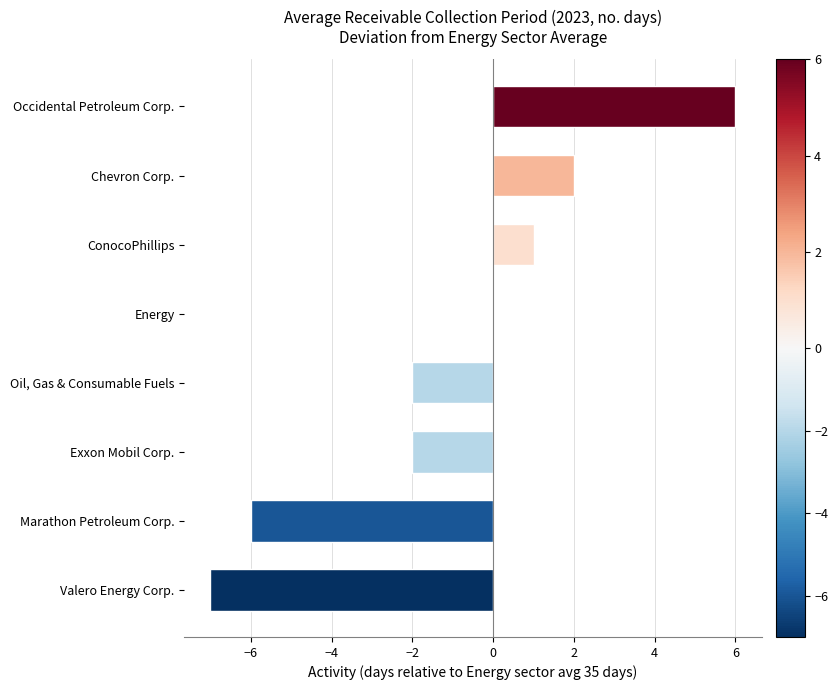

What is the sum of the values at ConocoPhillips and Occidental Petroleum Corp.?

7